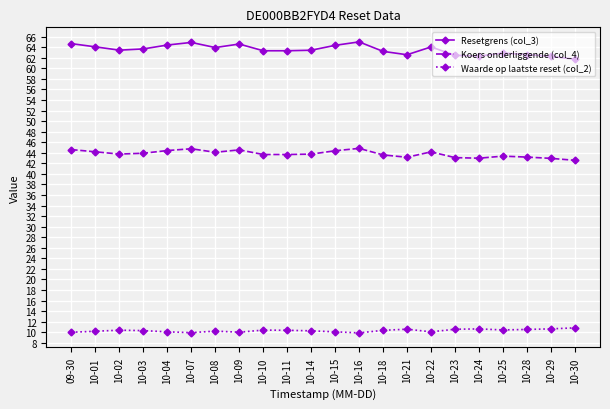

What is the highest value of the Resetgrens (col_3) series?

65.0